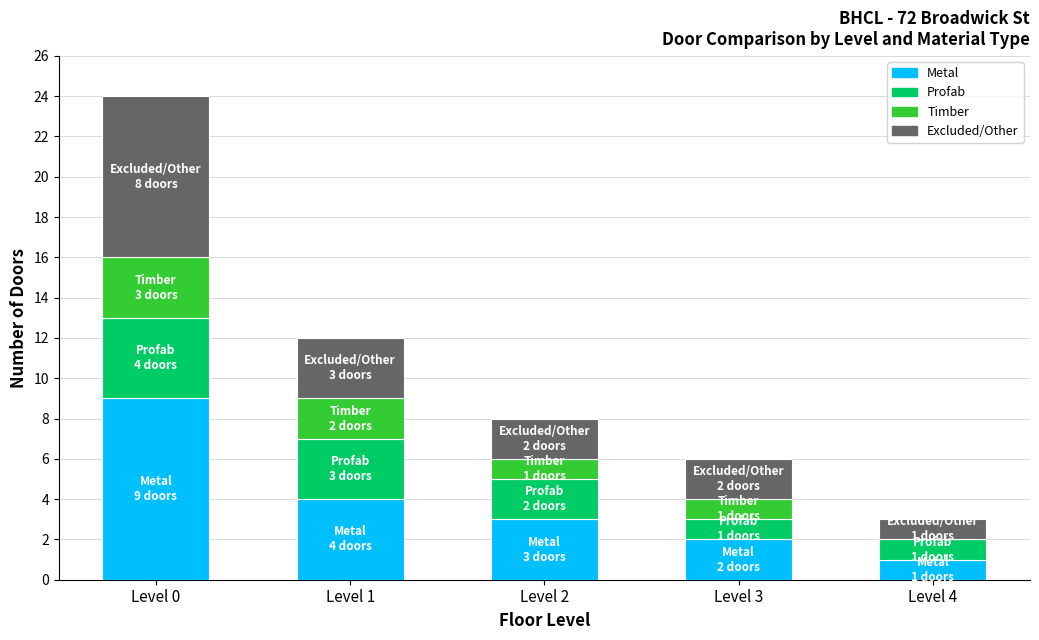

How many series are shown in this chart?

4